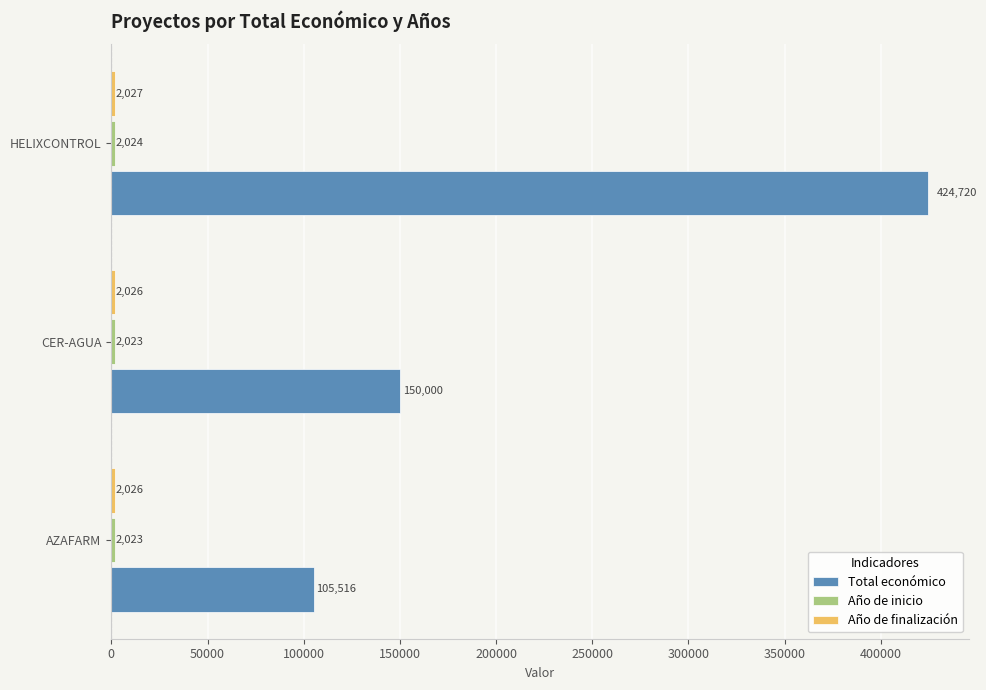

Which series has the largest total across all categories?

Total económico